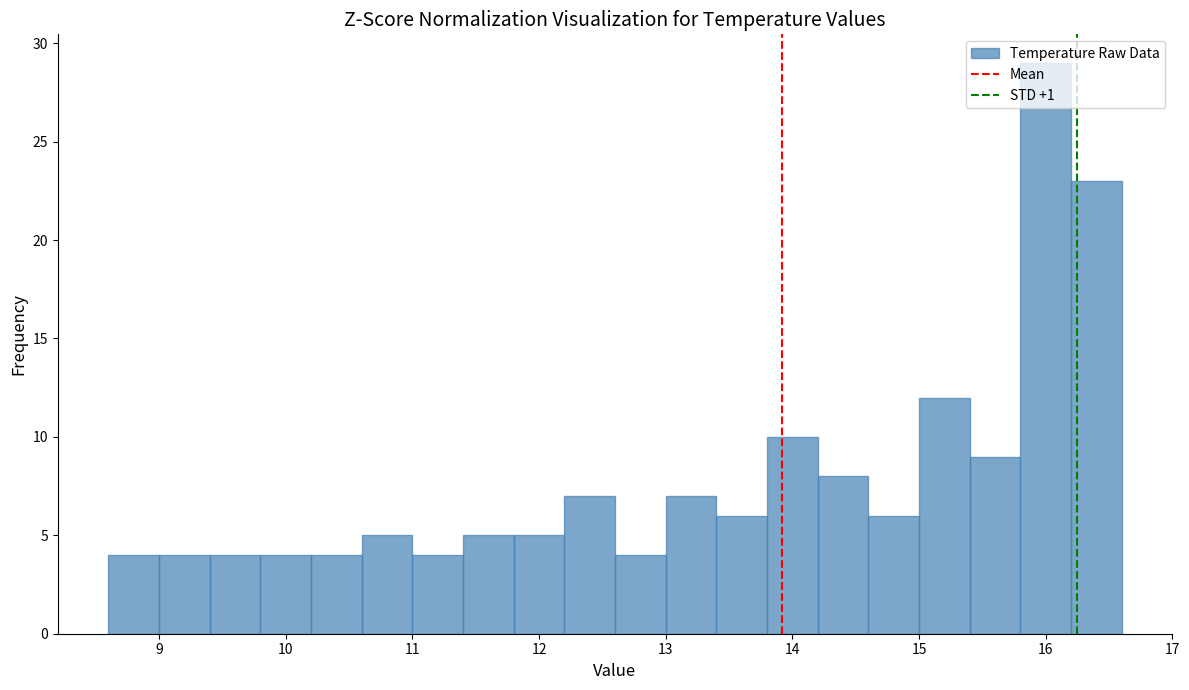

Reading left to right, transcribe this chart: for each bar, give the range it covers on the x-axis and its height. The values are not printed on the chart, so give them approximately, as read against the axis.

8.6 to 9.0: 4
9.0 to 9.4: 4
9.4 to 9.8: 4
9.8 to 10.2: 4
10.2 to 10.6: 4
10.6 to 11.0: 5
11.0 to 11.4: 4
11.4 to 11.8: 5
11.8 to 12.2: 5
12.2 to 12.6: 7
12.6 to 13.0: 4
13.0 to 13.4: 7
13.4 to 13.8: 6
13.8 to 14.2: 10
14.2 to 14.6: 8
14.6 to 15.0: 6
15.0 to 15.4: 12
15.4 to 15.8: 9
15.8 to 16.2: 29
16.2 to 16.6: 23